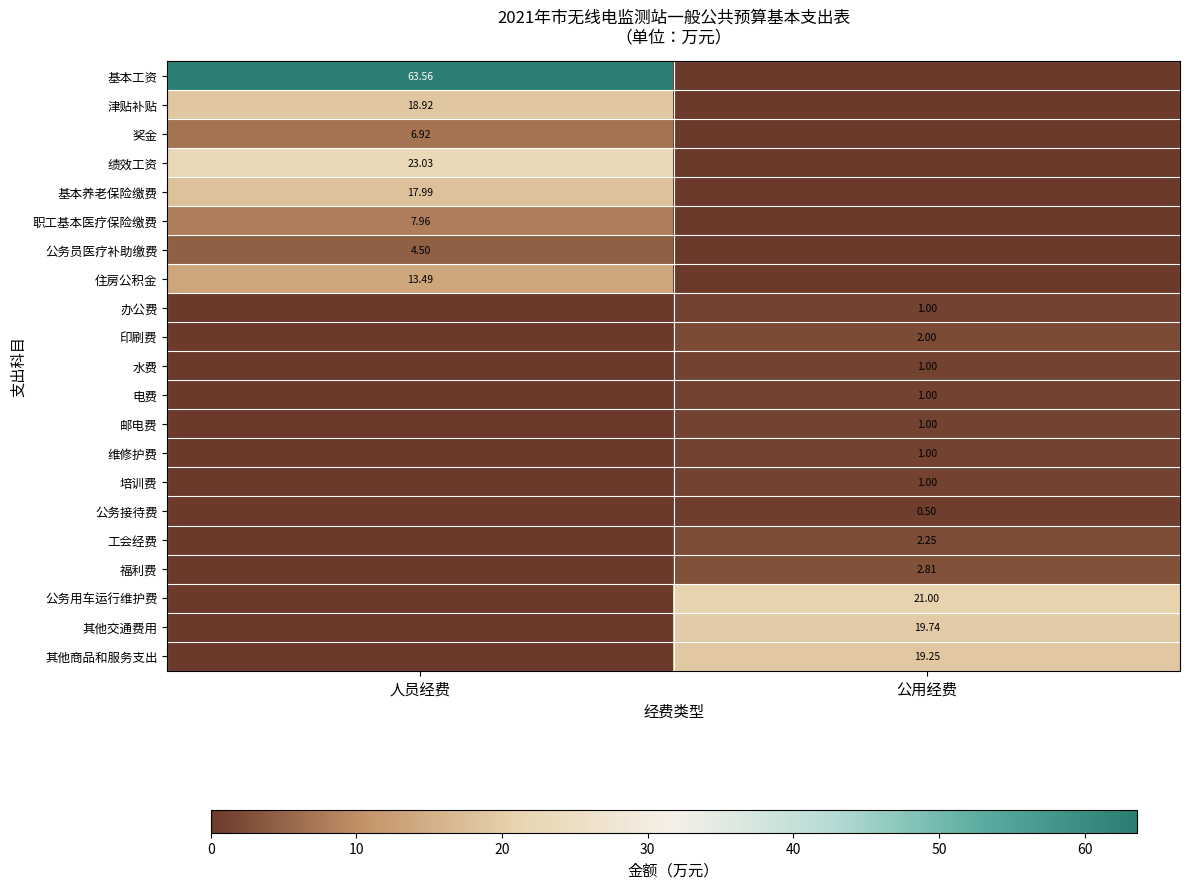

Is it true that 公务员医疗补助缴费 equals 3.0 at 公用经费?

False